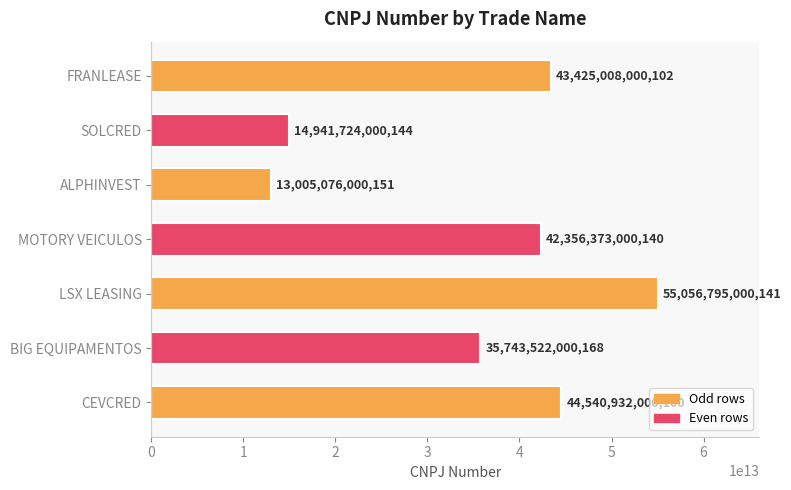

List the labels in order of value, largest first.

LSX LEASING, CEVCRED, FRANLEASE, MOTORY VEICULOS, BIG EQUIPAMENTOS, SOLCRED, ALPHINVEST